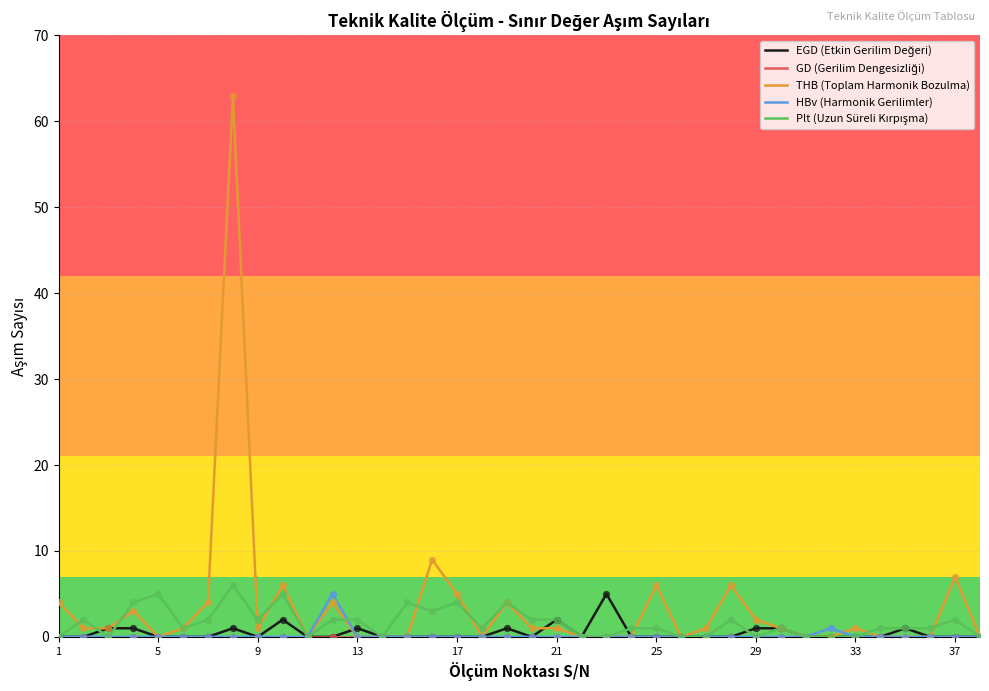

Which series has the largest range (max minus min)?

THB (Toplam Harmonik Bozulma)